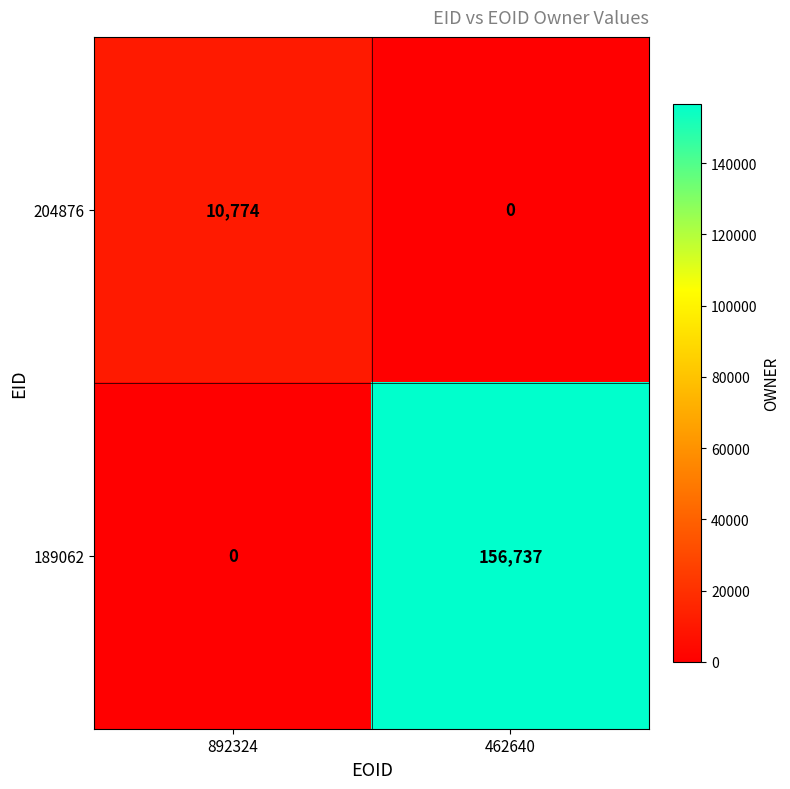

What is the average value of the 204876 series?

5387